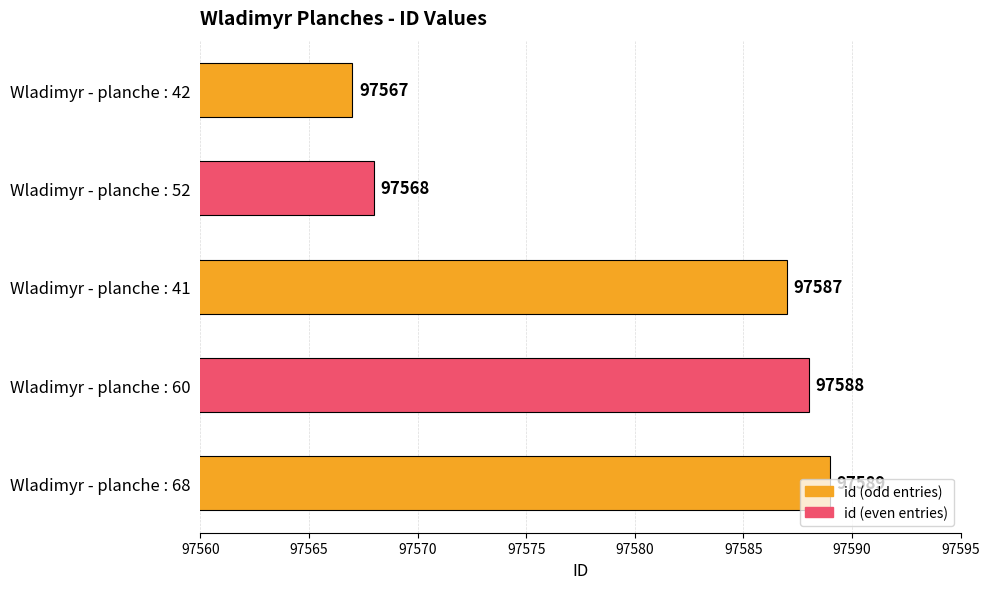

Where is the data nearest to the value 97578?

Wladimyr - planche : 41